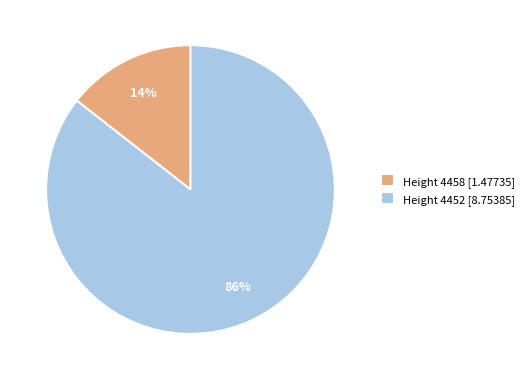

The Height 4452 [8.75385] slice represents 86% of the pie. True or false?

True